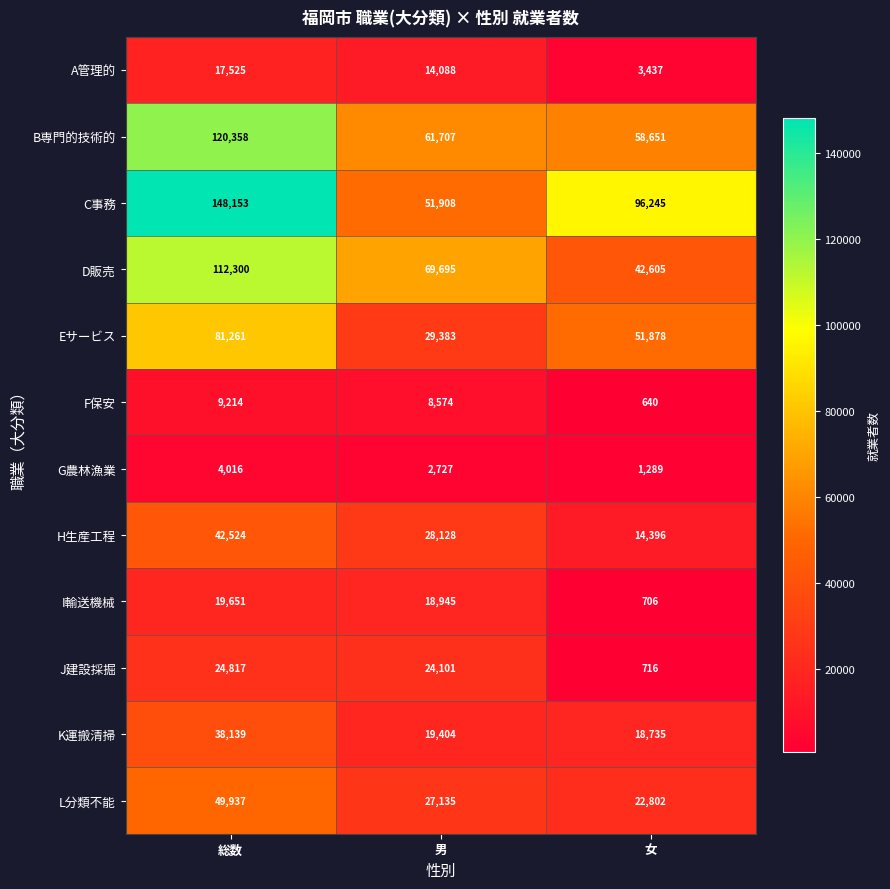

Is it true that I輸送機械 equals 319 at 女?

False